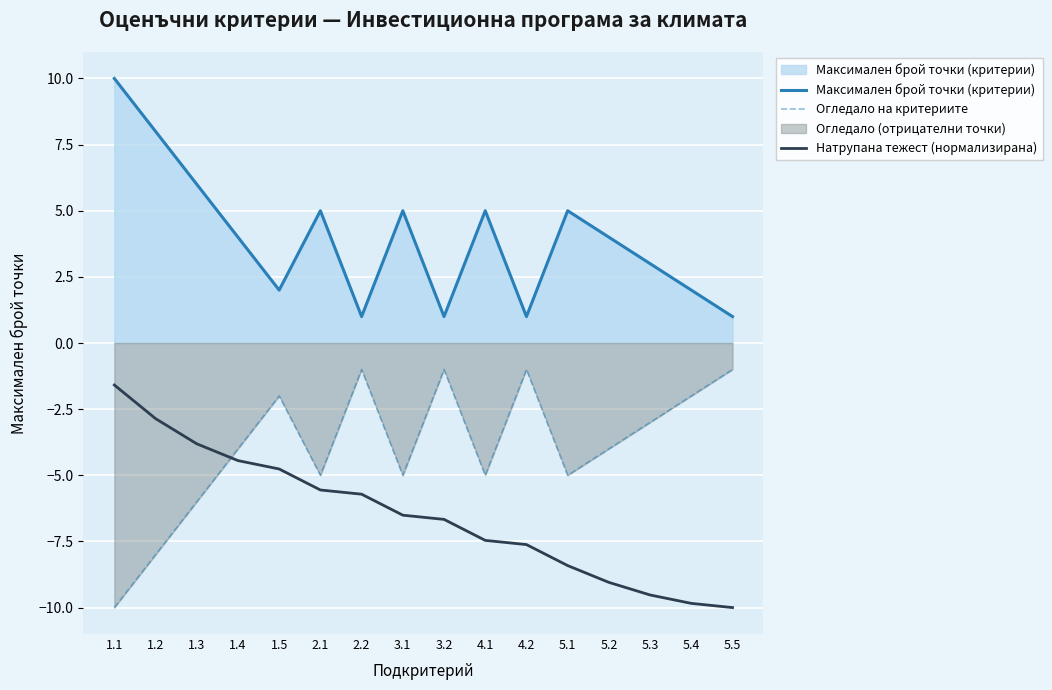

List the labels in order of Натрупана тежест (нормализирана) value, largest first.

1.1, 1.2, 1.3, 1.4, 1.5, 2.1, 2.2, 3.1, 3.2, 4.1, 4.2, 5.1, 5.2, 5.3, 5.4, 5.5